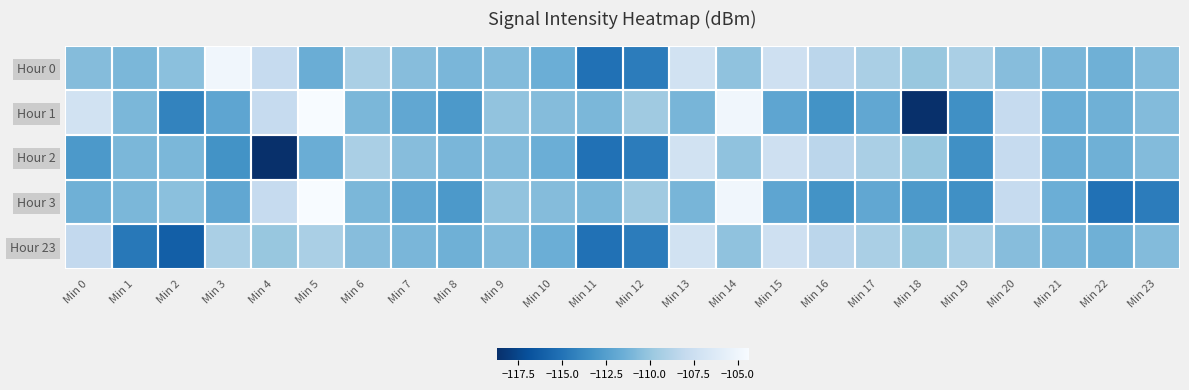

Which has a higher value, Min 12 or Min 23?

Min 23